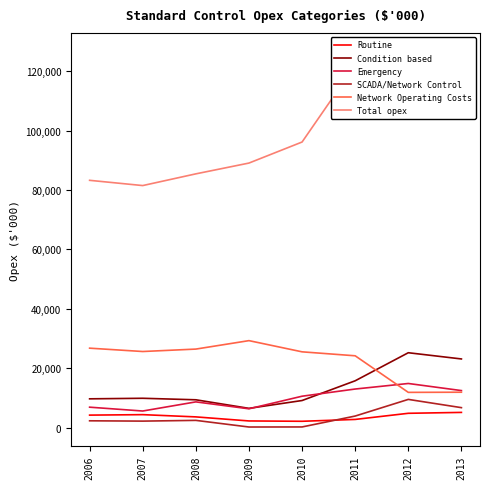

Count the number of data series in this chart.

6